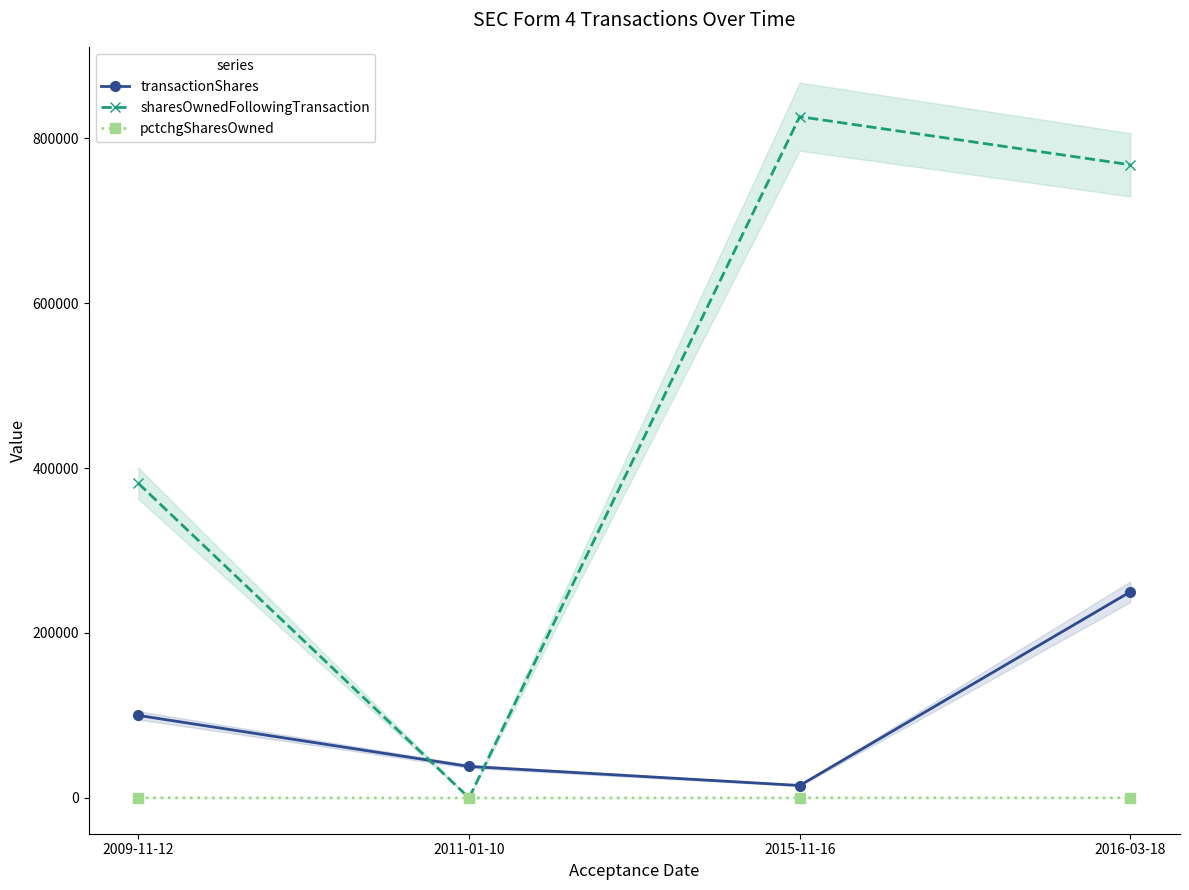

How many times do sharesOwnedFollowingTransaction and transactionShares cross each other?

2